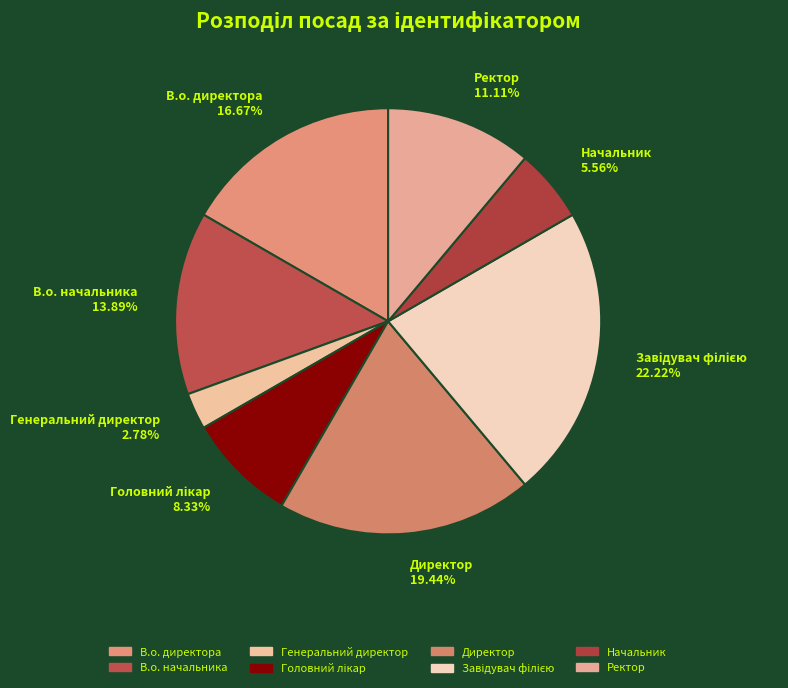

Between Генеральний директор and Начальник, which is larger?

Начальник